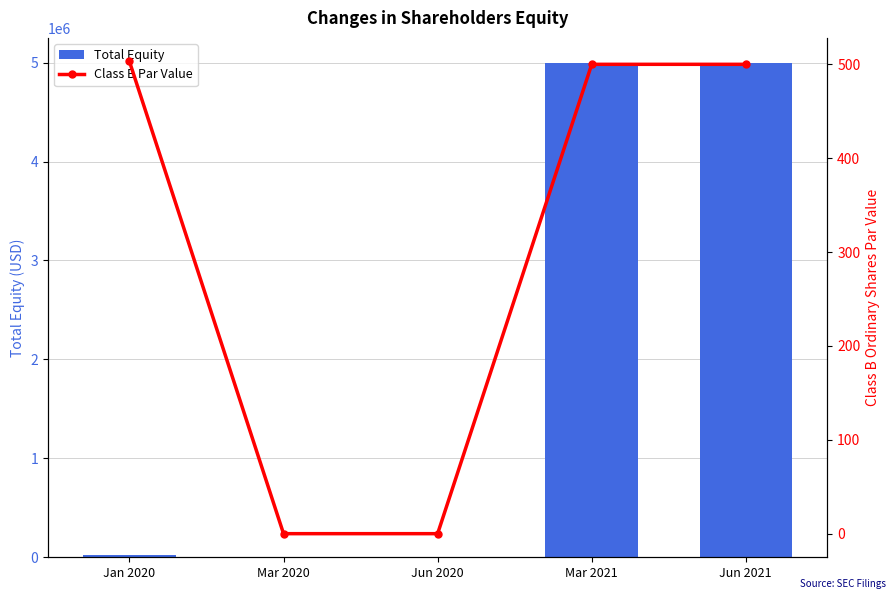

How many positive values does the Total Equity series have?

3